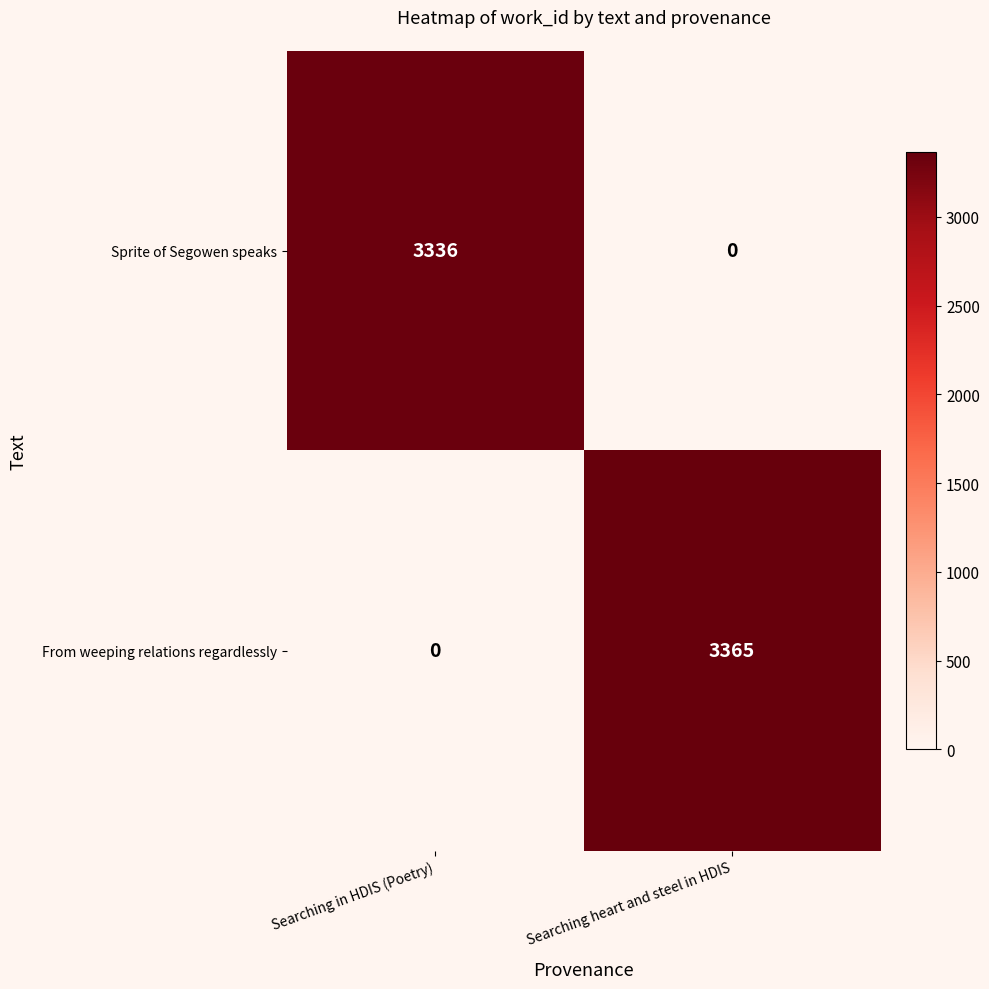

At which label is From weeping relations regardlessly closest to 1682?

Searching in HDIS (Poetry)